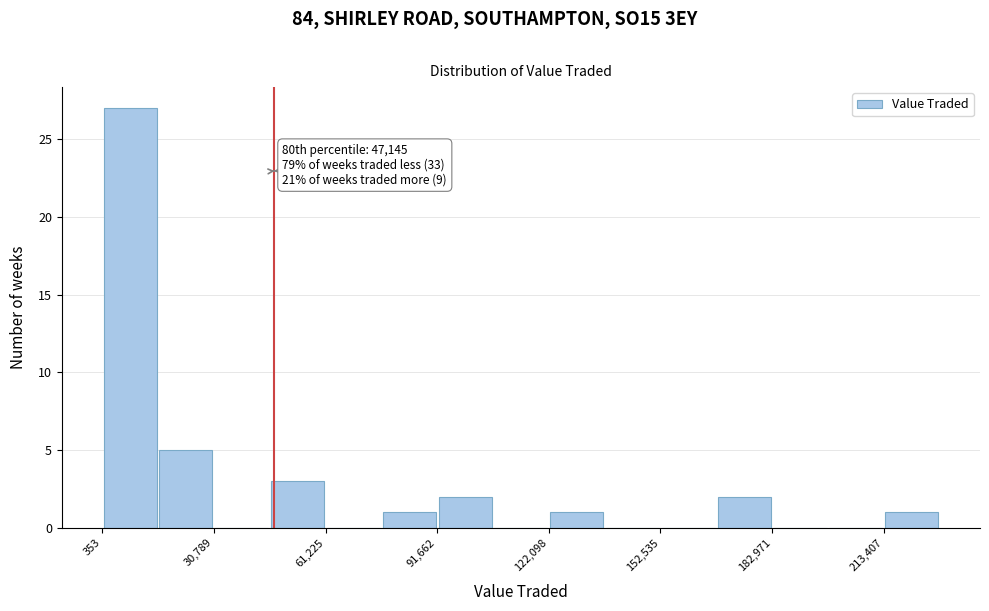

Around what value on the x-axis is the tallest bar? Give the approximate position of its centre, as read against the axis.

10000